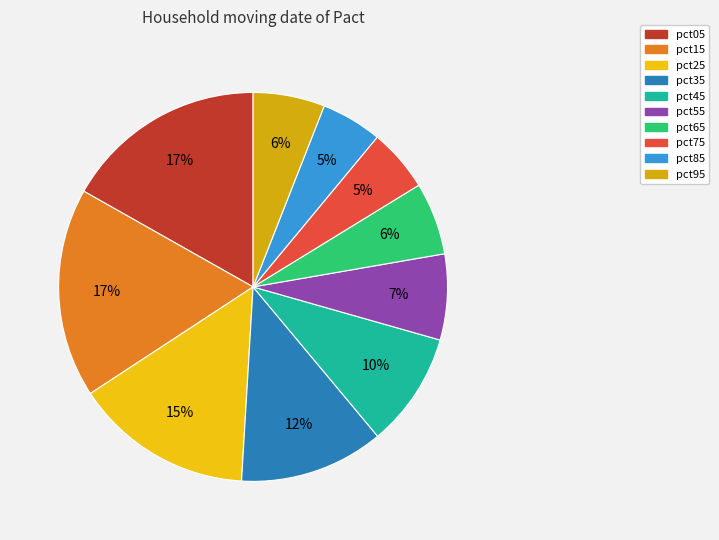

Does any single category account for the majority?

No